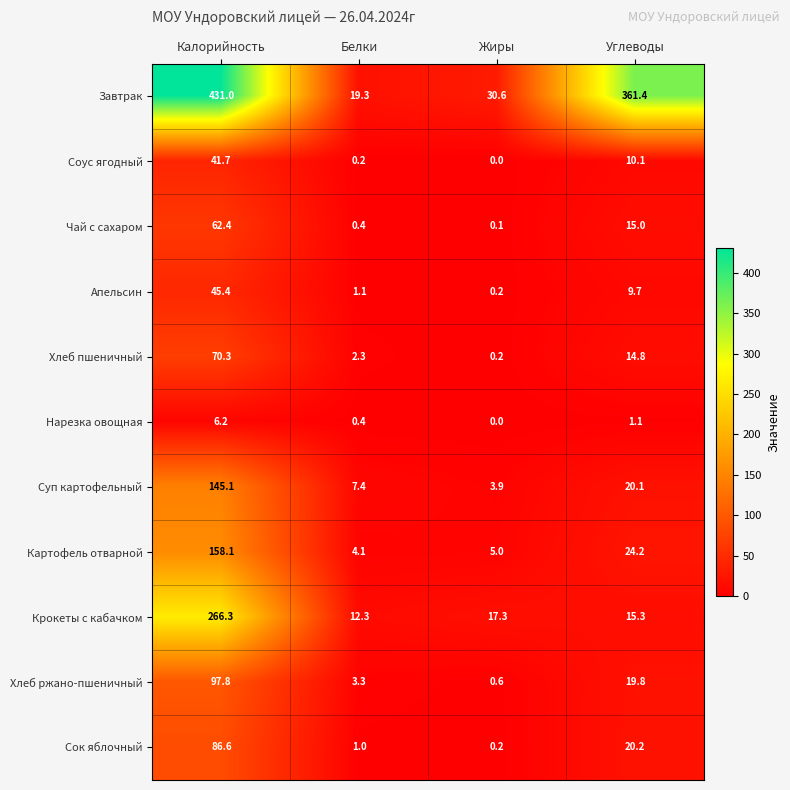

List the series in order of their peak value, highest first.

Завтрак, Крокеты с кабачком, Картофель отварной, Суп картофельный, Хлеб ржано-пшеничный, Сок яблочный, Хлеб пшеничный, Чай с сахаром, Апельсин, Соус ягодный, Нарезка овощная